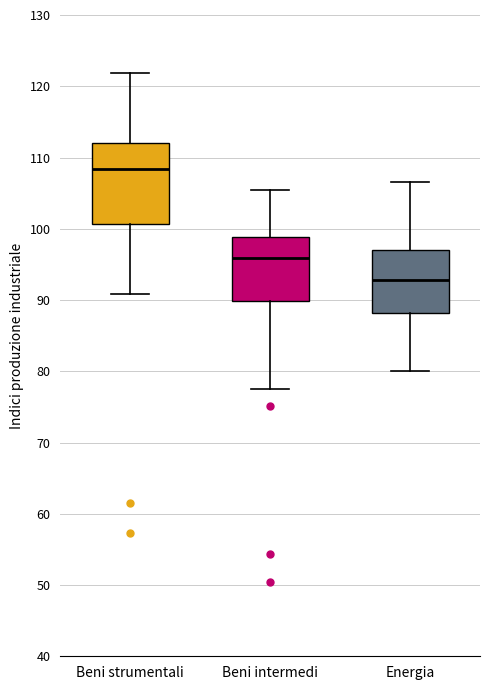

Reading left to right, read every box against the y-axis: the position of its median line, the range the box covers, and the ends of its whiskers. The values are not printed on the chart, so give them approximately, as read against the axis.

Beni strumentali: median 108, box 101 to 112, whiskers 91 to 122
Beni intermedi: median 96, box 90 to 99, whiskers 78 to 105
Energia: median 93, box 88 to 97, whiskers 80 to 107